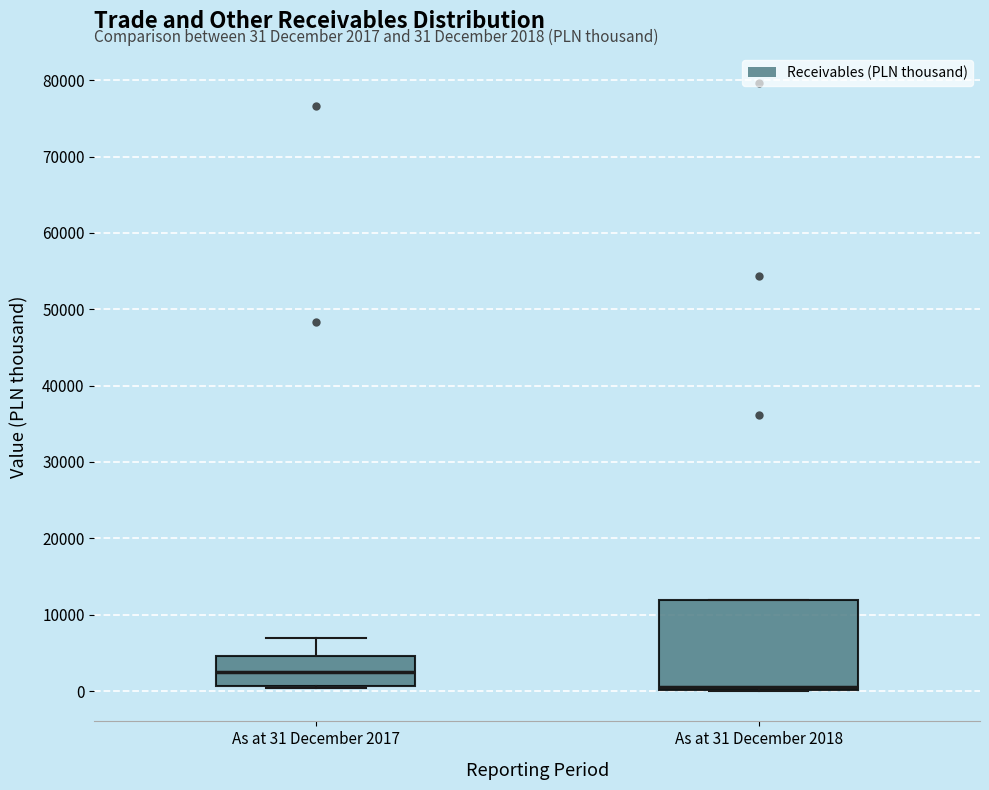

Which box is the tallest, from its lower edge to its upper edge?

As at 31 December 2018